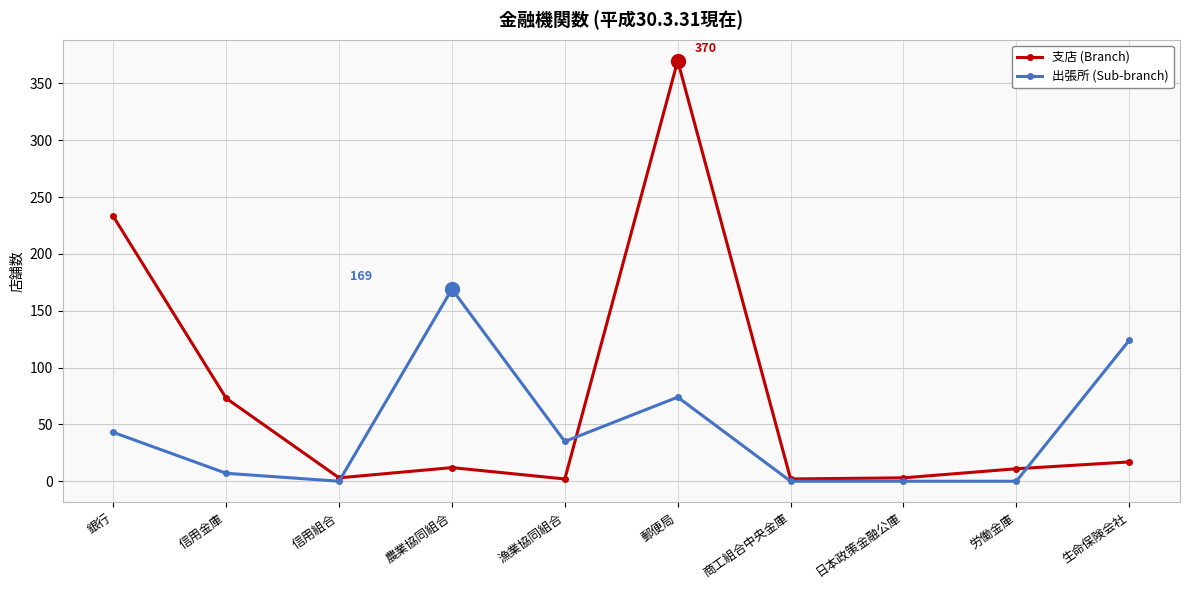

At which label does 出張所 (Sub-branch) first exceed 35?

銀行